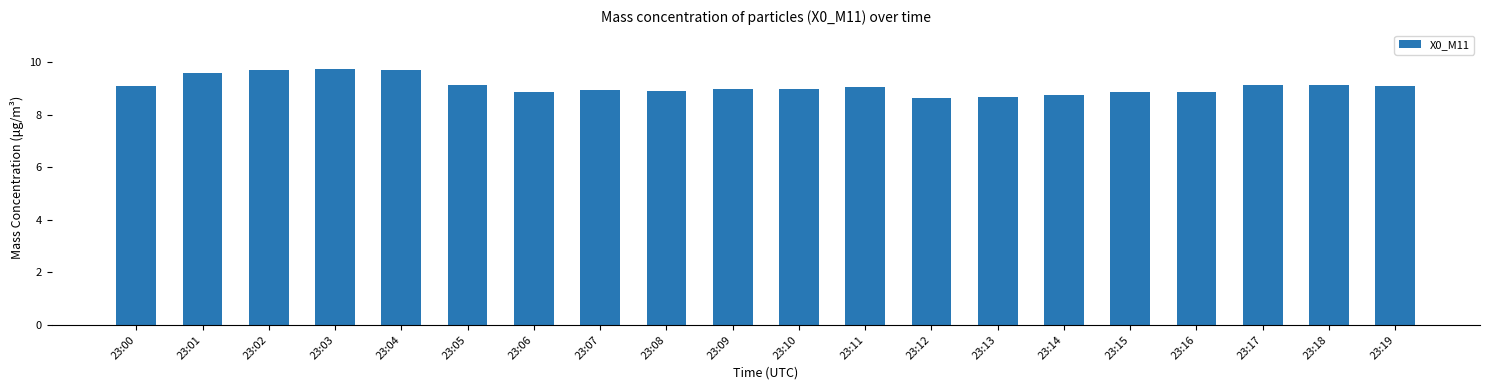

The chart shows a value of 8.6 at 23:12. True or false?

True